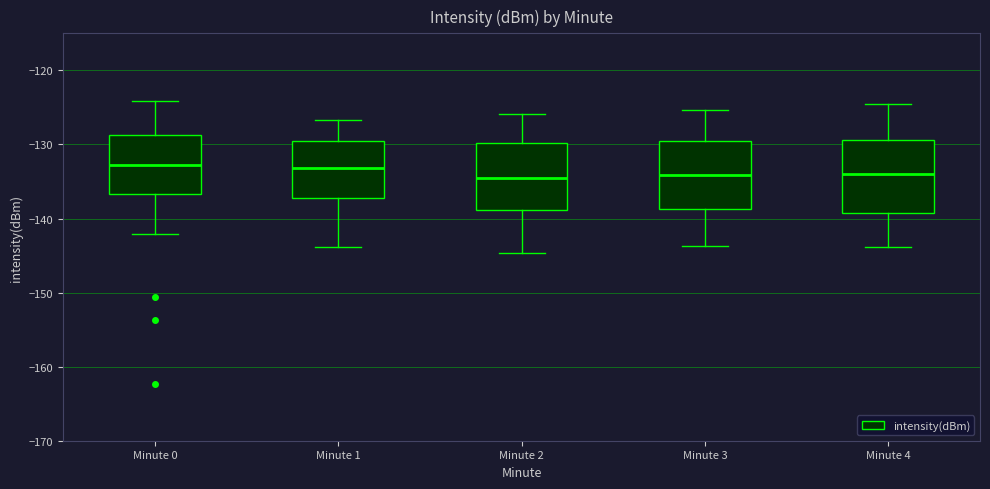

Reading left to right, transcribe this box plot: for each box, give where its median line is, the range the box spans, and where its two whiskers end, as read against the y-axis. The values are not printed on the chart, so give them approximately, as read against the axis.

Minute 0: median -133, box -137 to -129, whiskers -142 to -124
Minute 1: median -133, box -137 to -130, whiskers -144 to -127
Minute 2: median -135, box -139 to -130, whiskers -145 to -126
Minute 3: median -134, box -139 to -129, whiskers -144 to -125
Minute 4: median -134, box -139 to -129, whiskers -144 to -125